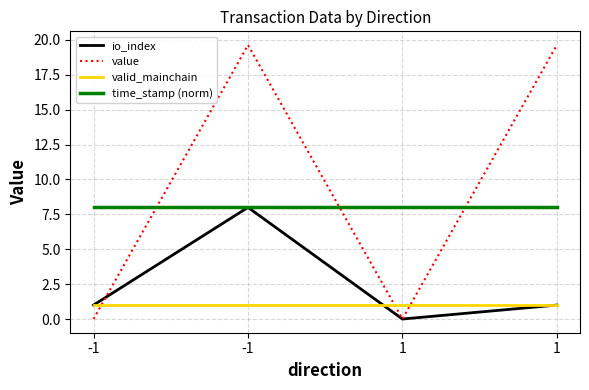

What is the lowest value of the time_stamp (norm) series?

8.0